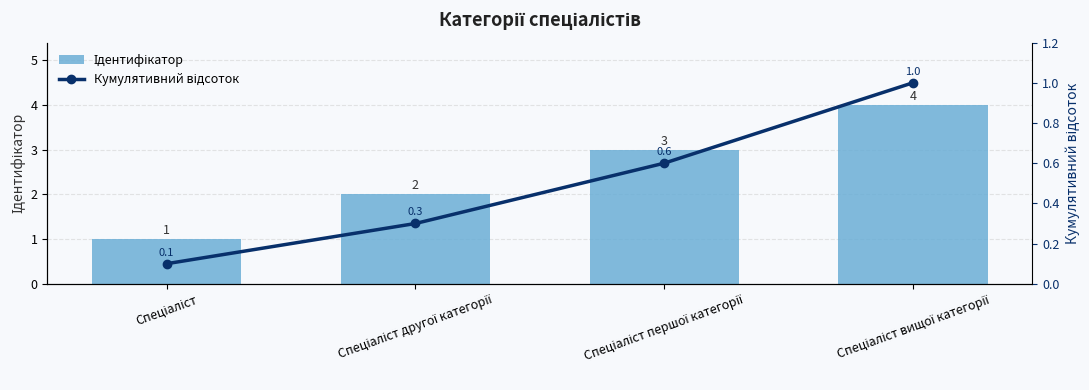

What is the total value across all series at Спеціаліст?

1.1